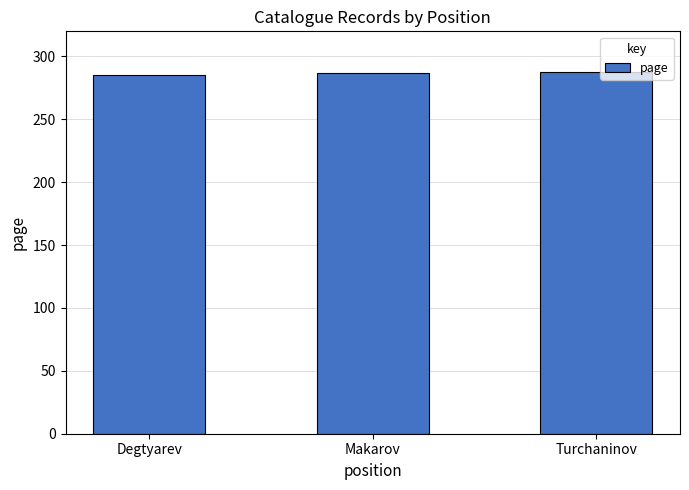

What value does the data have at Turchaninov?

288